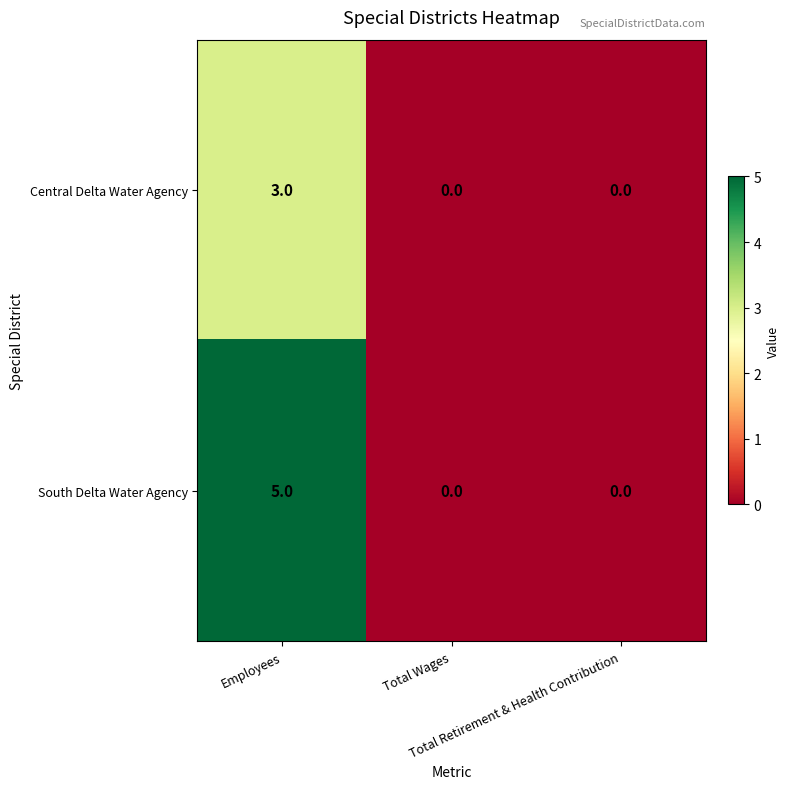

What is the maximum value shown in the chart?

5